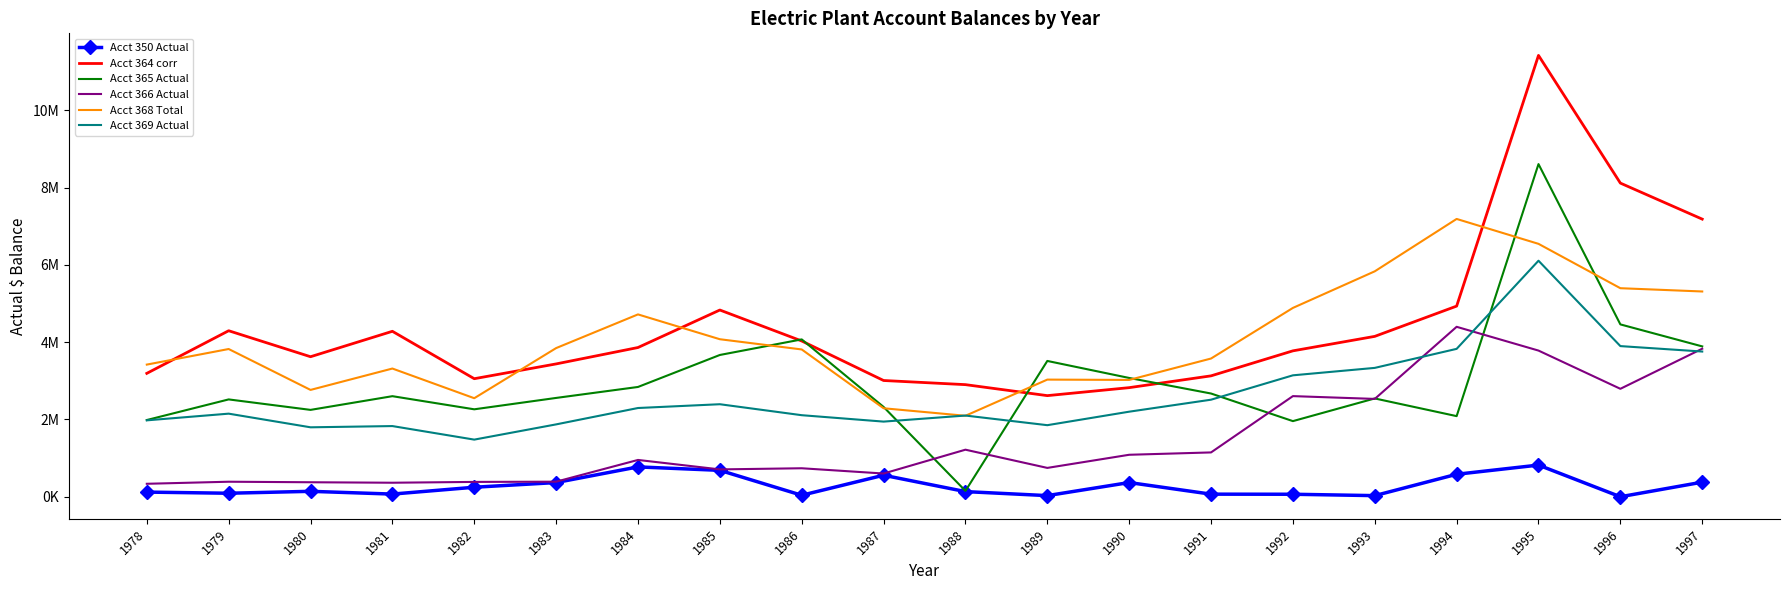

Which series has the largest range (max minus min)?

Acct 364 corr